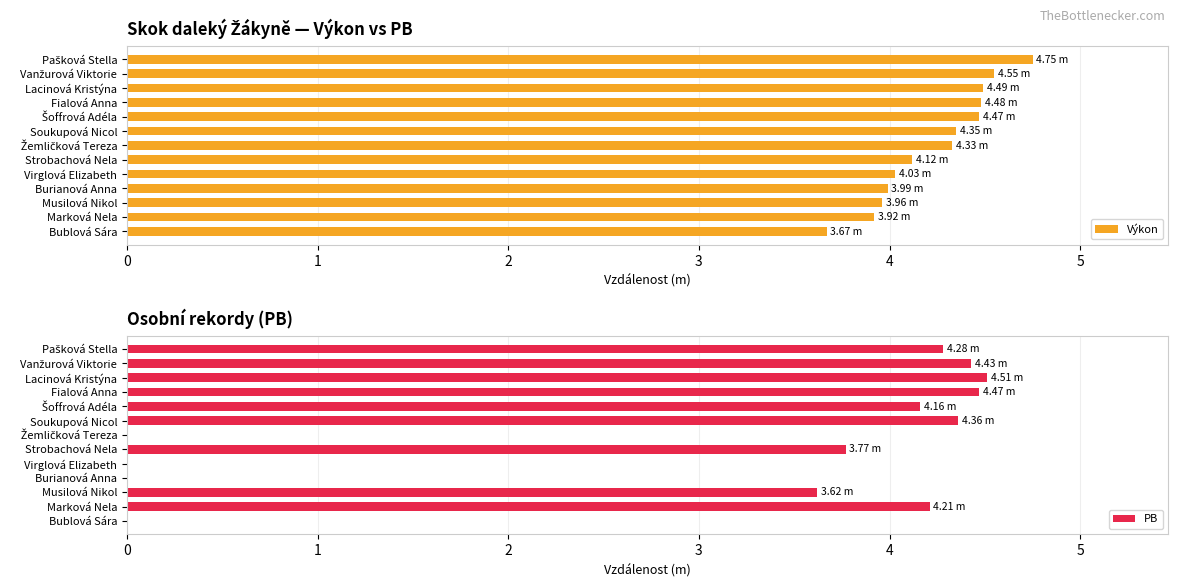

How many data points in PB are above 4?

7